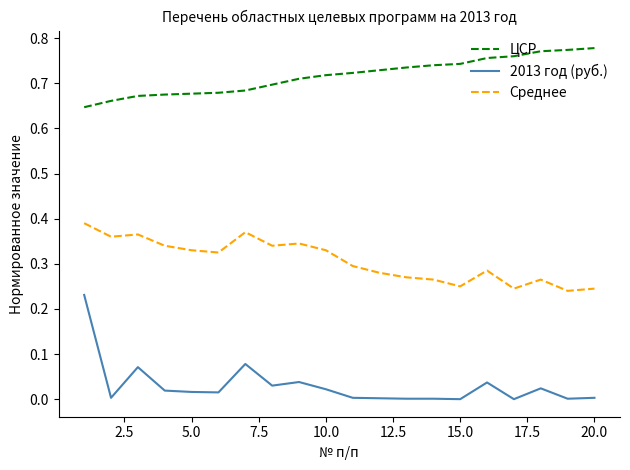

Rank the series by their average value, from highest to lowest.

ЦСР, Среднее, 2013 год (руб.)